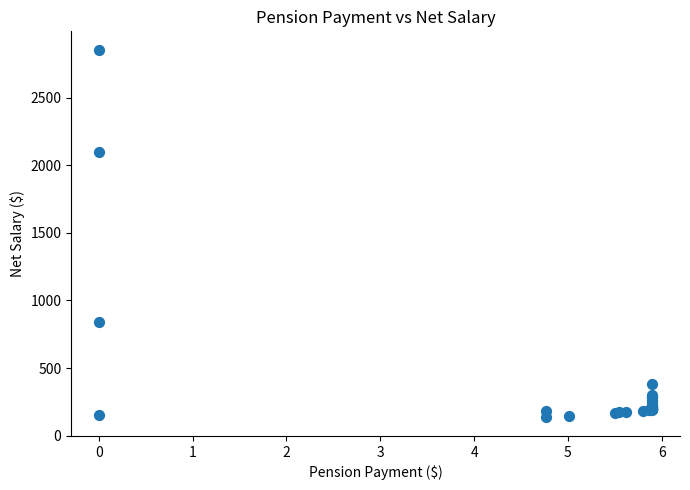

What Y value in the scatter plot is closest to 1494?

2096